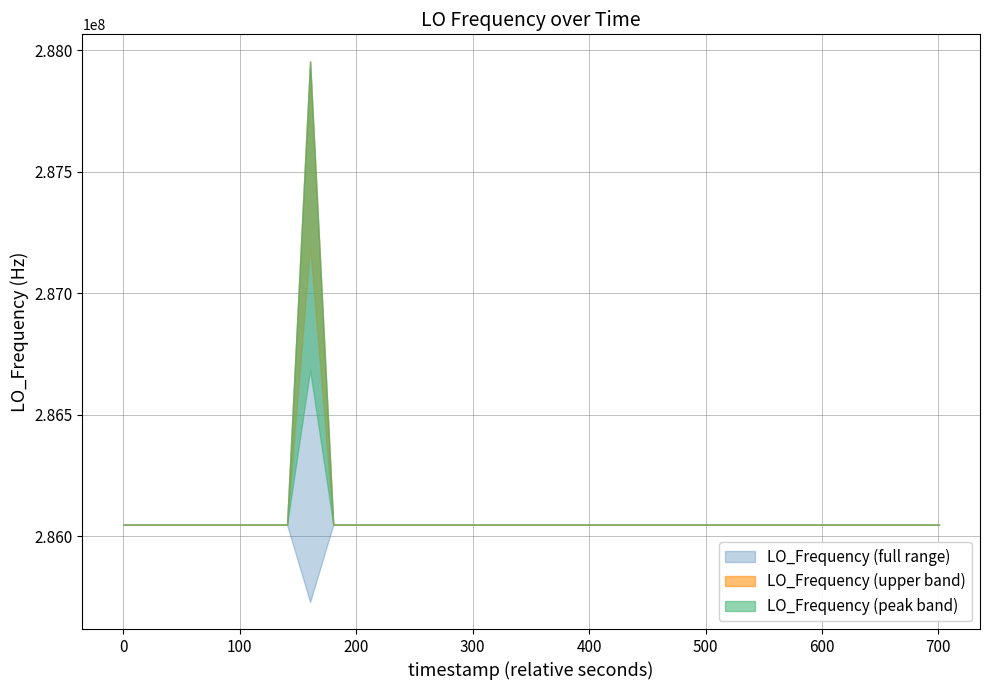

At which category does the data reach its first local valley?

4